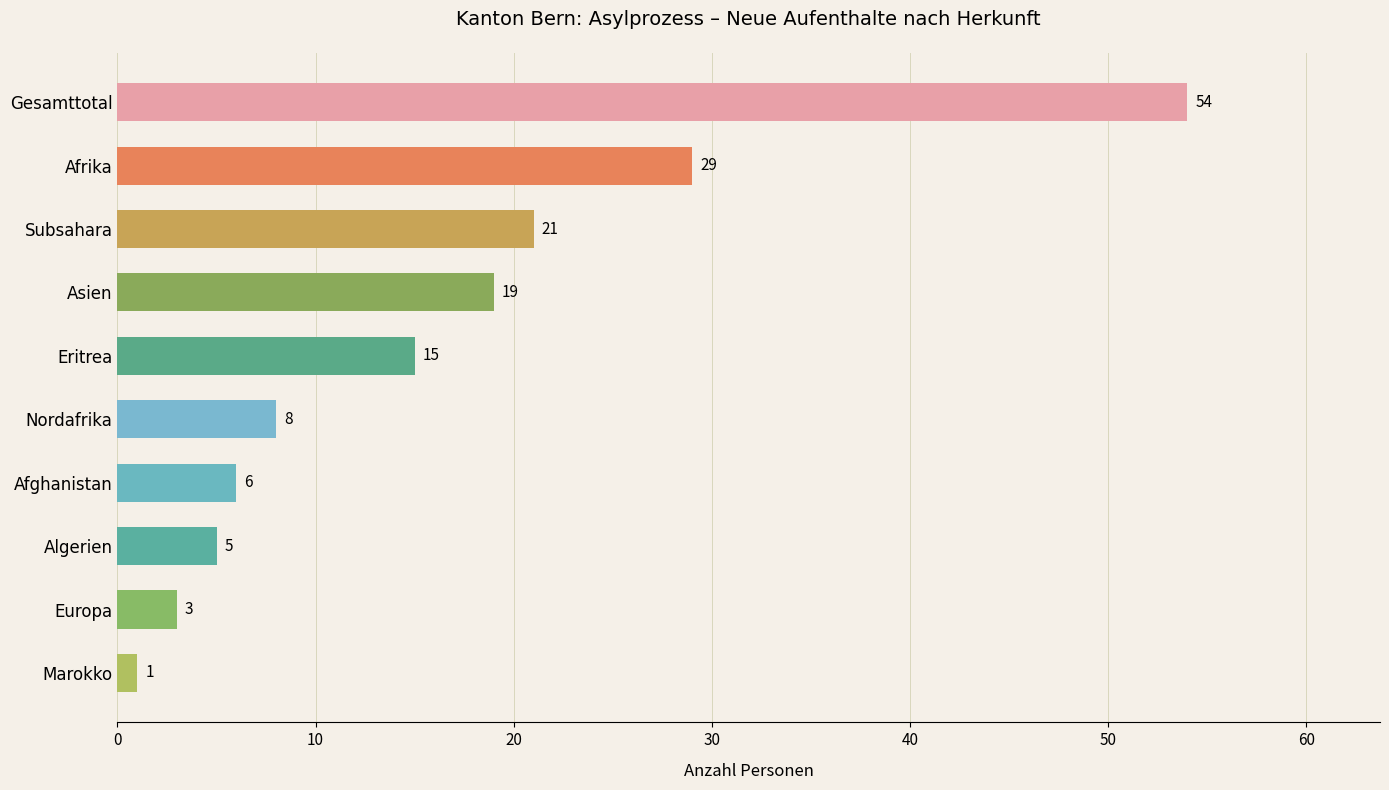

Reading top to bottom, list all the values displayed in this chart.

54	29	21	19	15	8	6	5	3	1